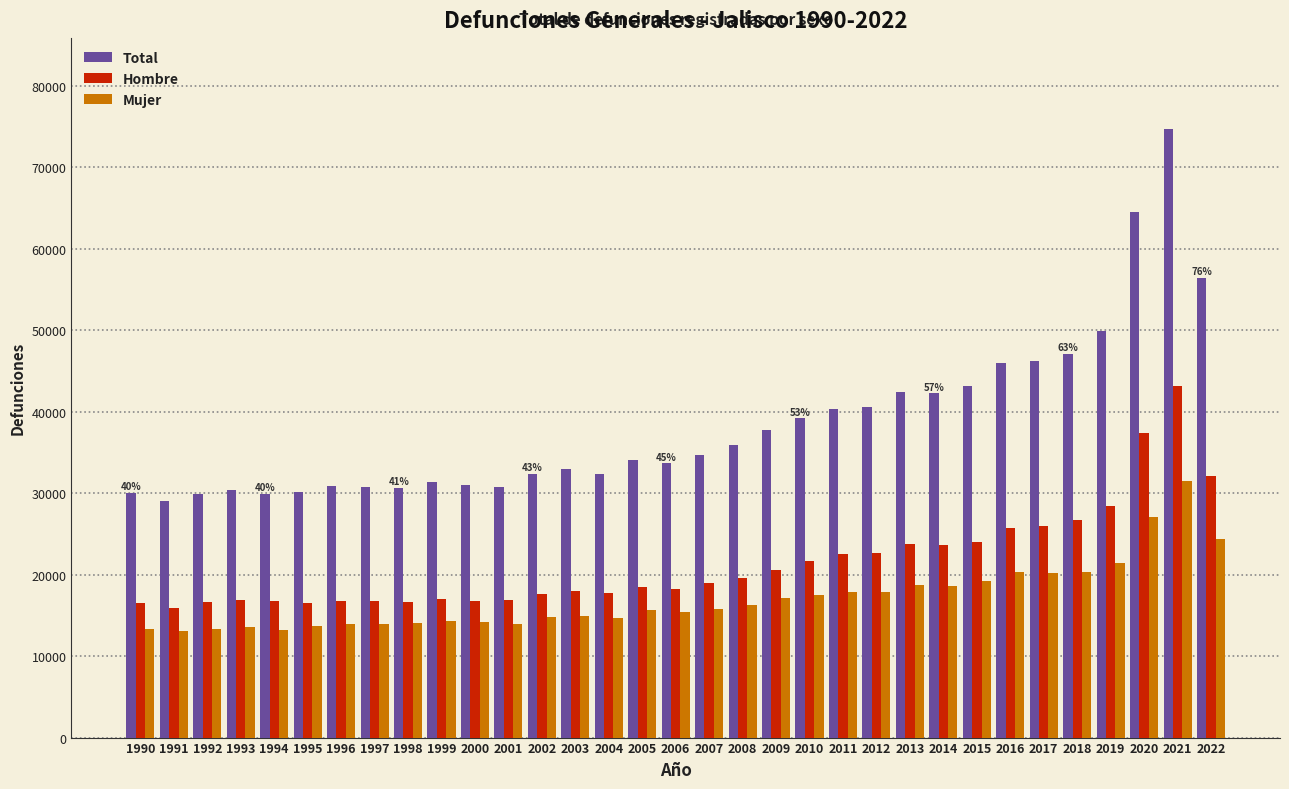

What is the difference between the maximum and second lowest values in the Hombre series?

26661